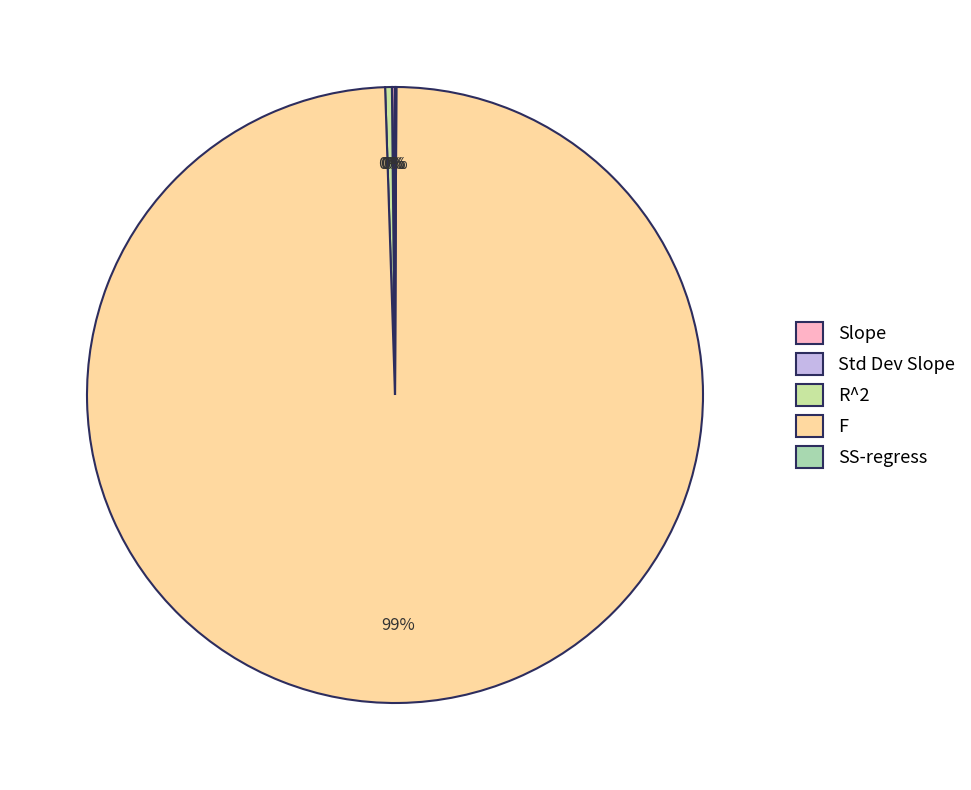

How many slices are in this pie chart?

5